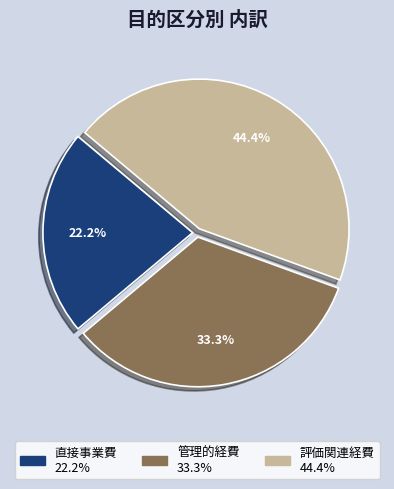

Does 評価関連経費 account for over 50% of the chart?

No